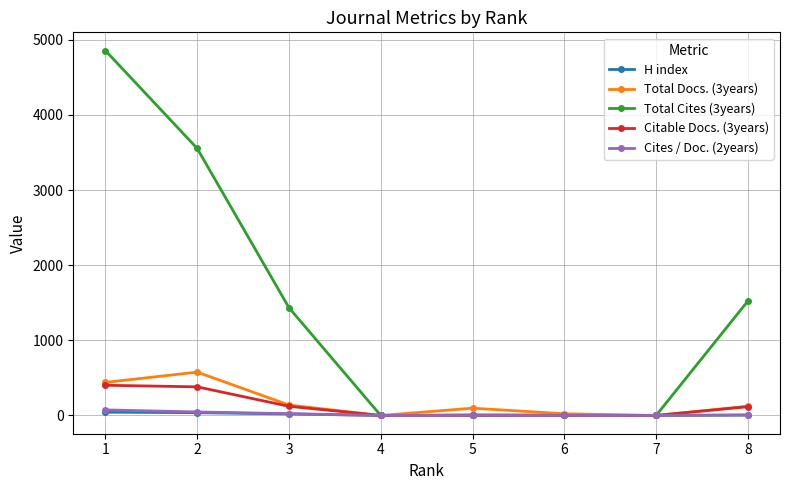

Which series has the largest range (max minus min)?

Total Cites (3years)